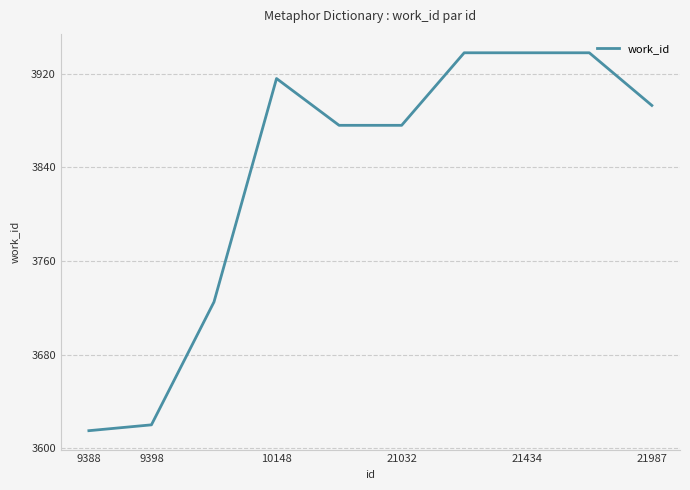

What is the smallest value displayed?

3615